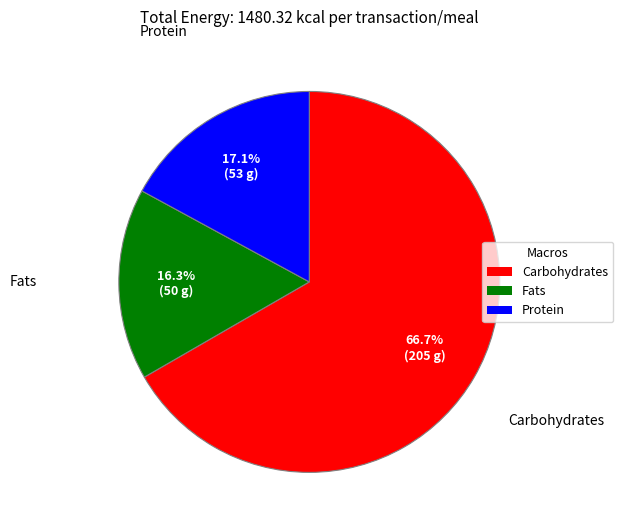

Count the number of slices in the pie.

3